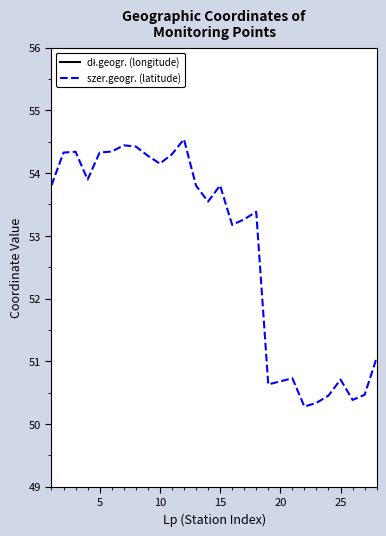

What is the minimum value shown in the chart?

16.4